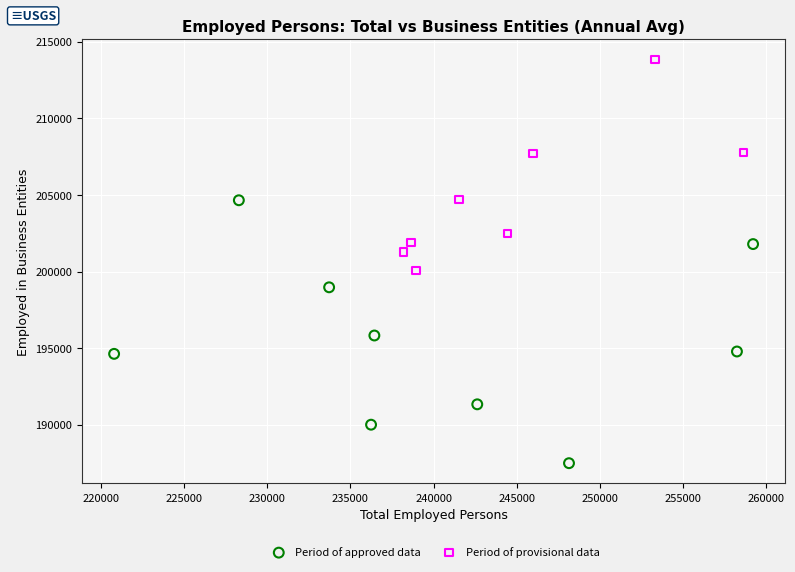

Which series contains the highest Y value?

Period of provisional data